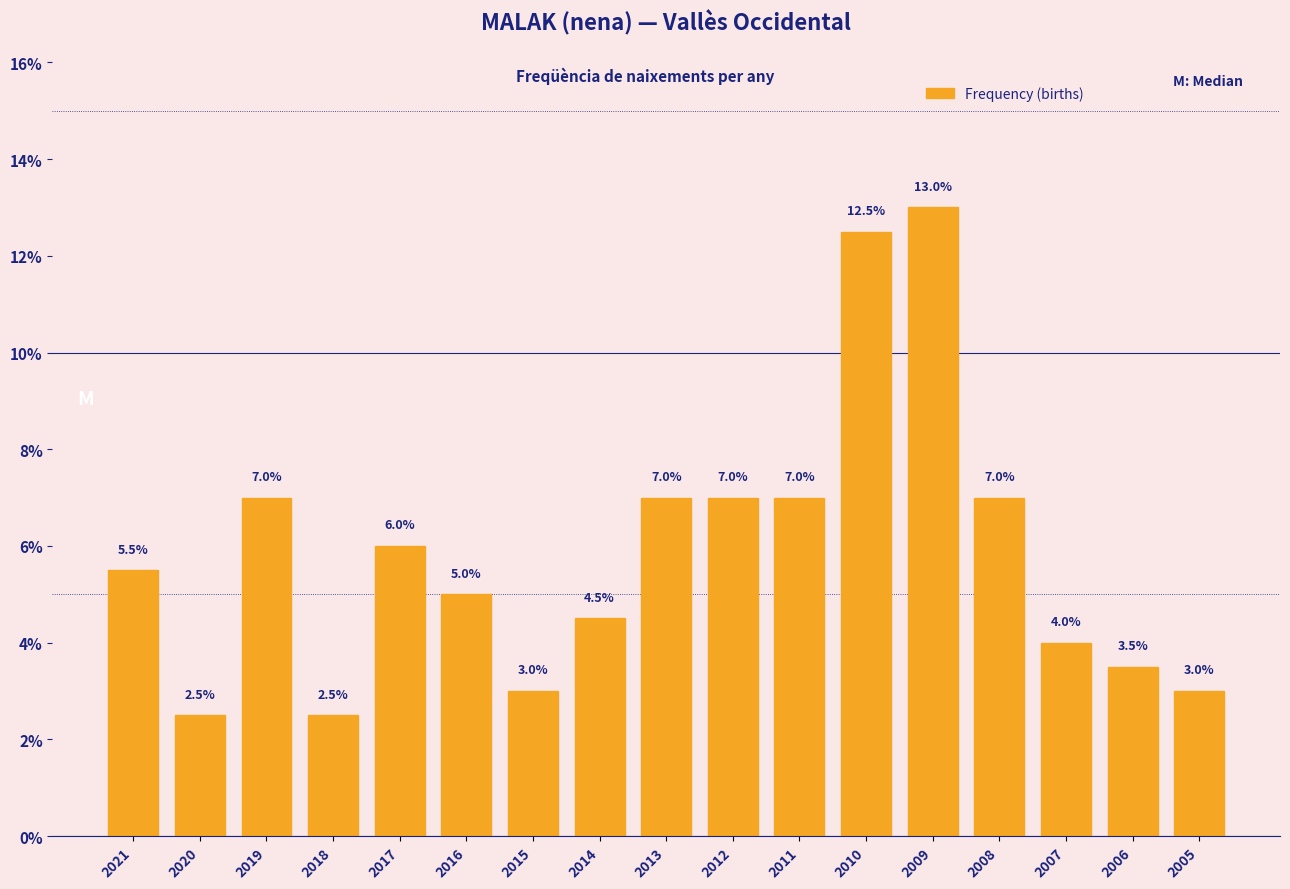

Reading left to right, list all the values displayed in this chart.

5.5	2.5	7.0	2.5	6.0	5.0	3.0	4.5	7.0	7.0	7.0	12.5	13.0	7.0	4.0	3.5	3.0